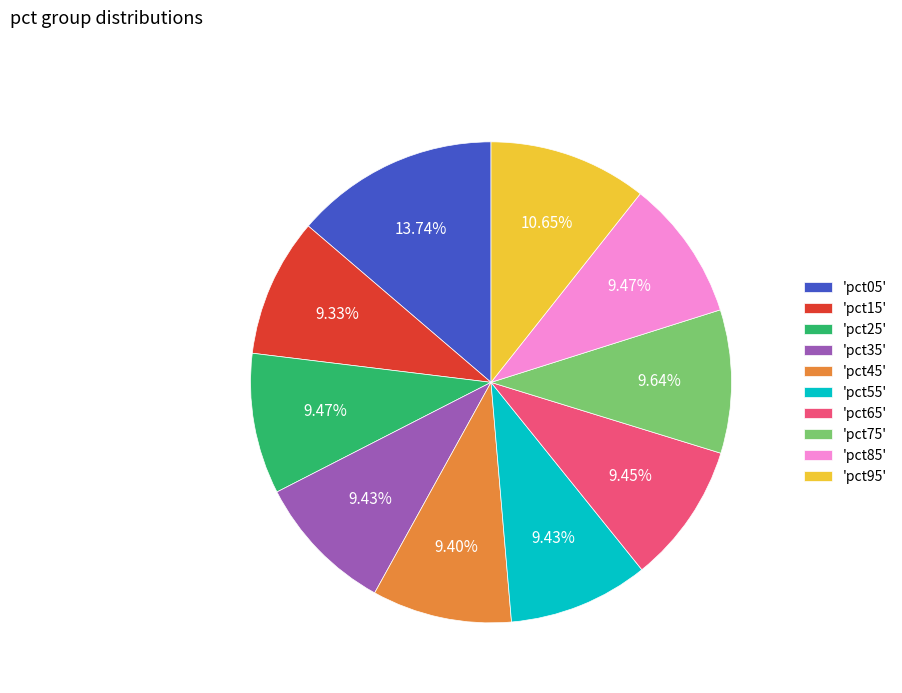

Approximately how many times larger is the value at 'pct45' compared to 'pct05'?

0.7